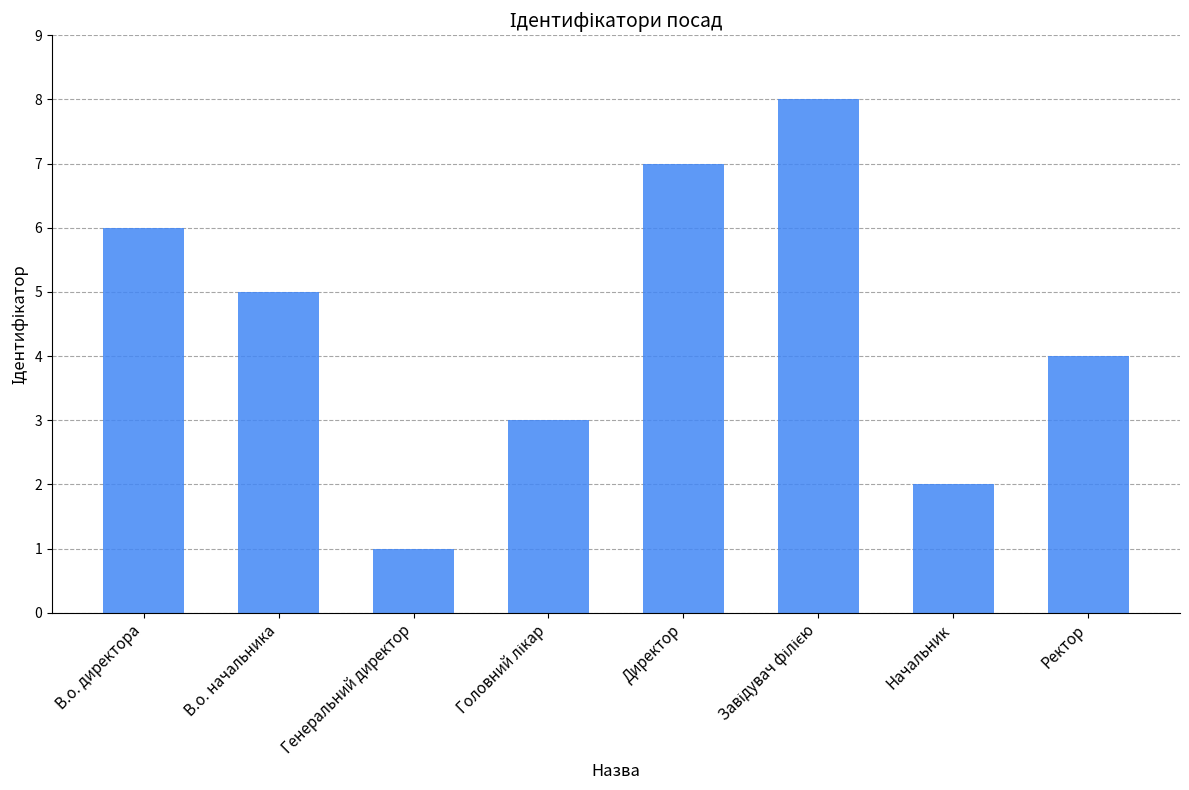

What is the approximate value at В.о. директора?

6